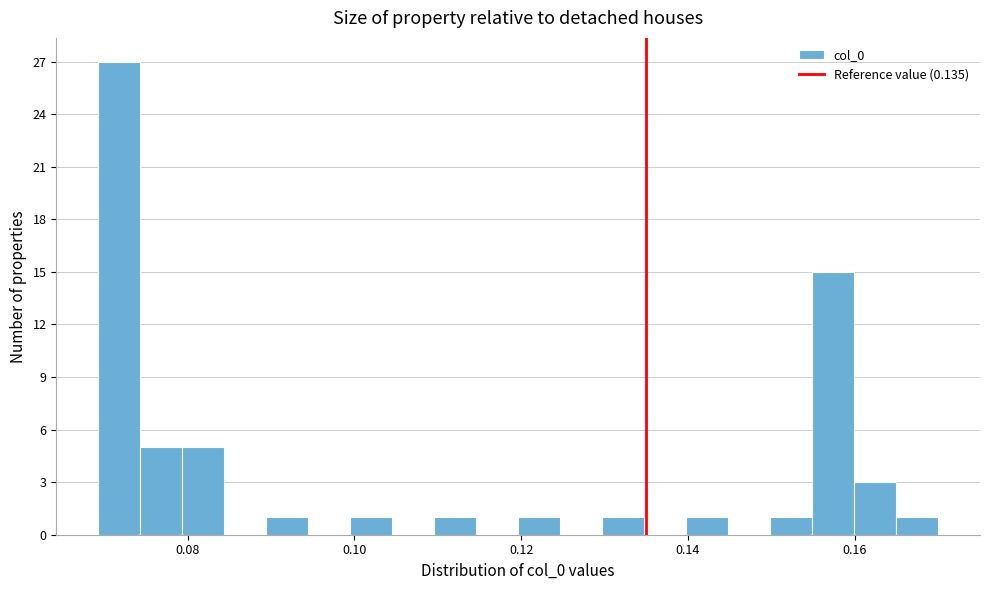

Around what value on the x-axis is the tallest bar? Give the approximate position of its centre, as read against the axis.

0.072